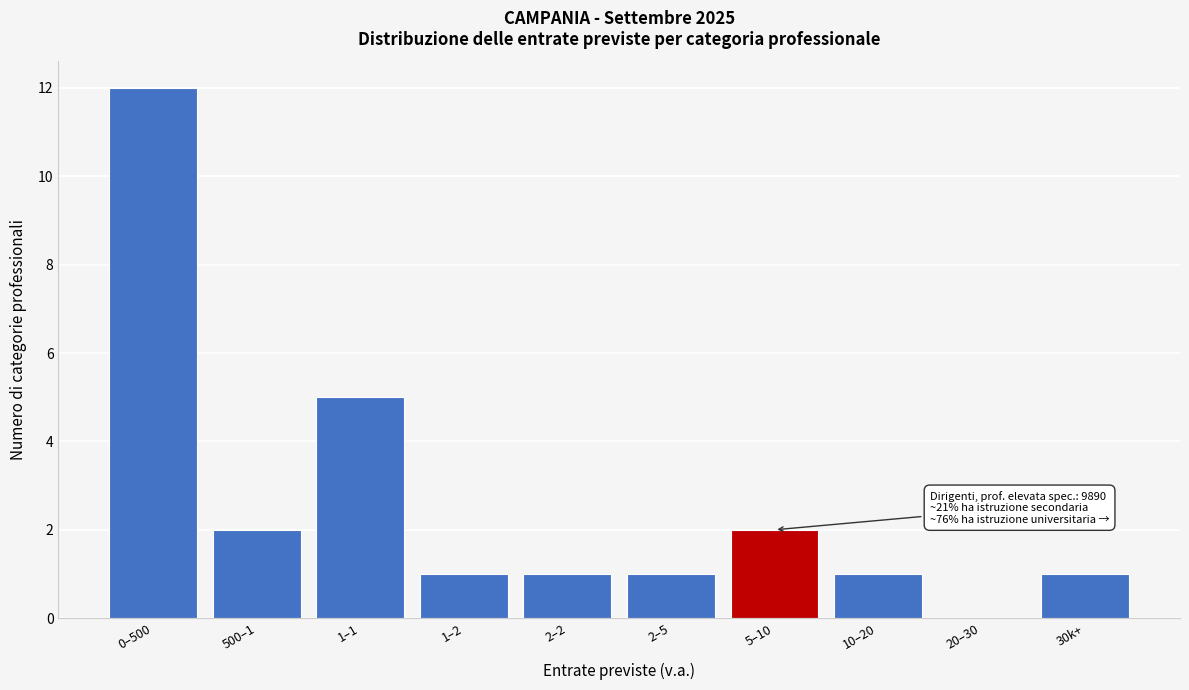

Reading left to right, what are all the values shown in this chart?

0–500=12	500–1=2	1–1=5	1–2=1	2–2=1	2–5=1	5–10=2	10–20=1	20–30=0	30k+=1